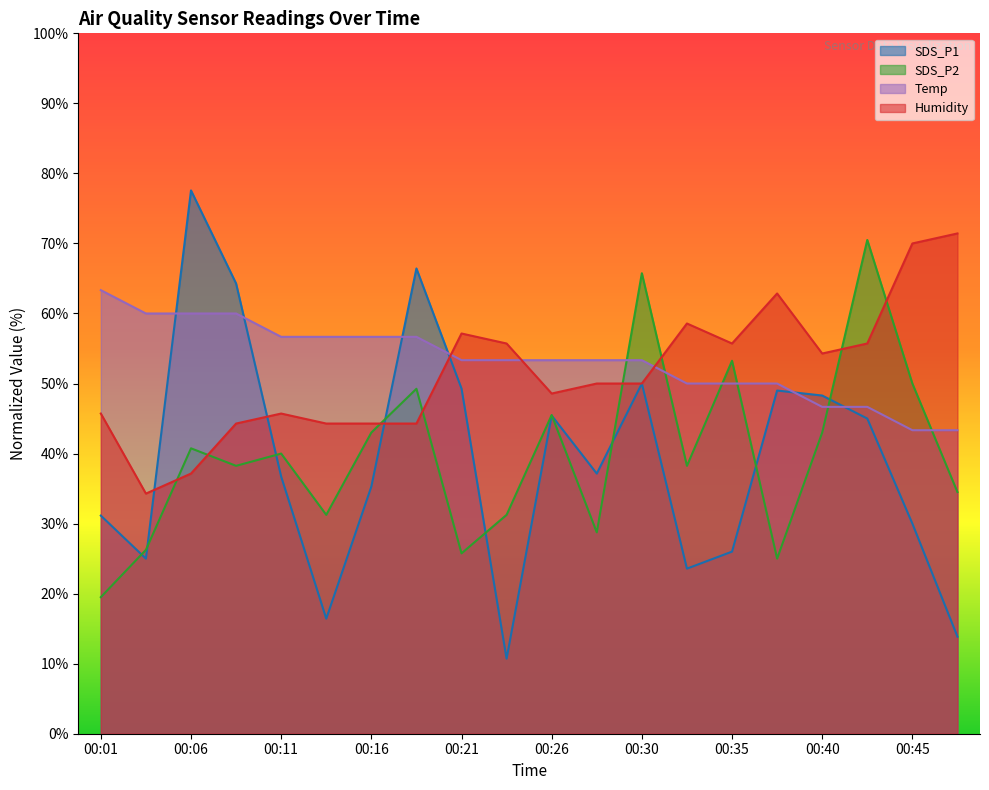

Between 00:33 and 00:06, which is larger?

00:06